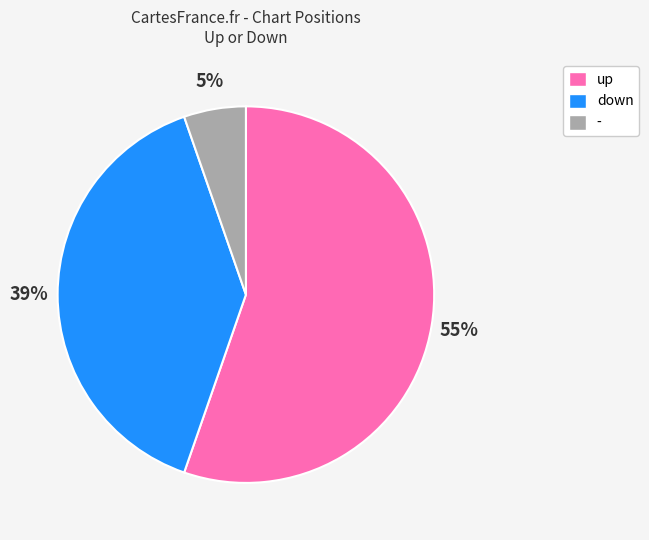

Rank the categories by value from lowest to highest.

-, down, up